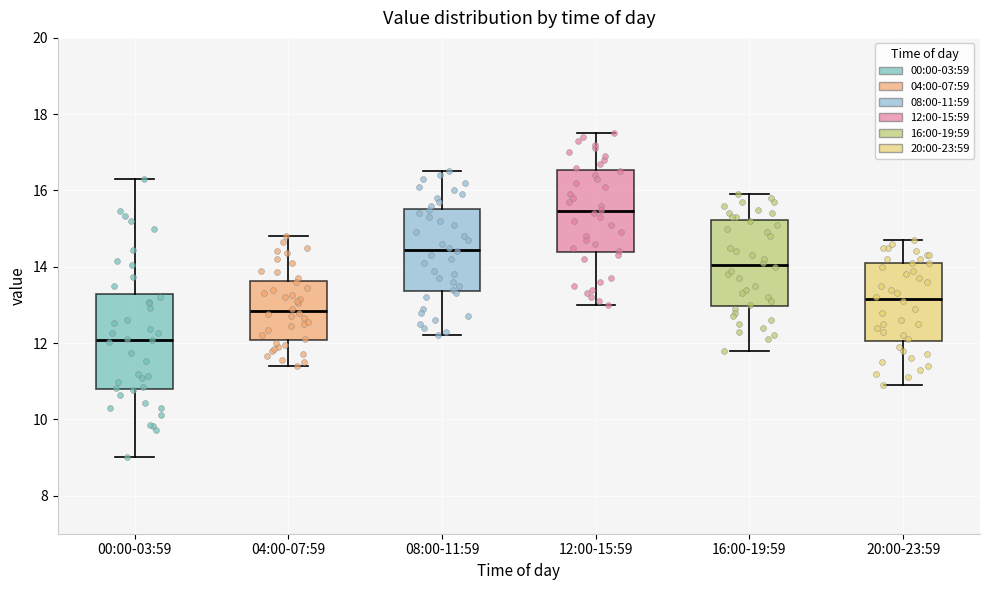

Which box's median line is the lowest?

00:00-03:59